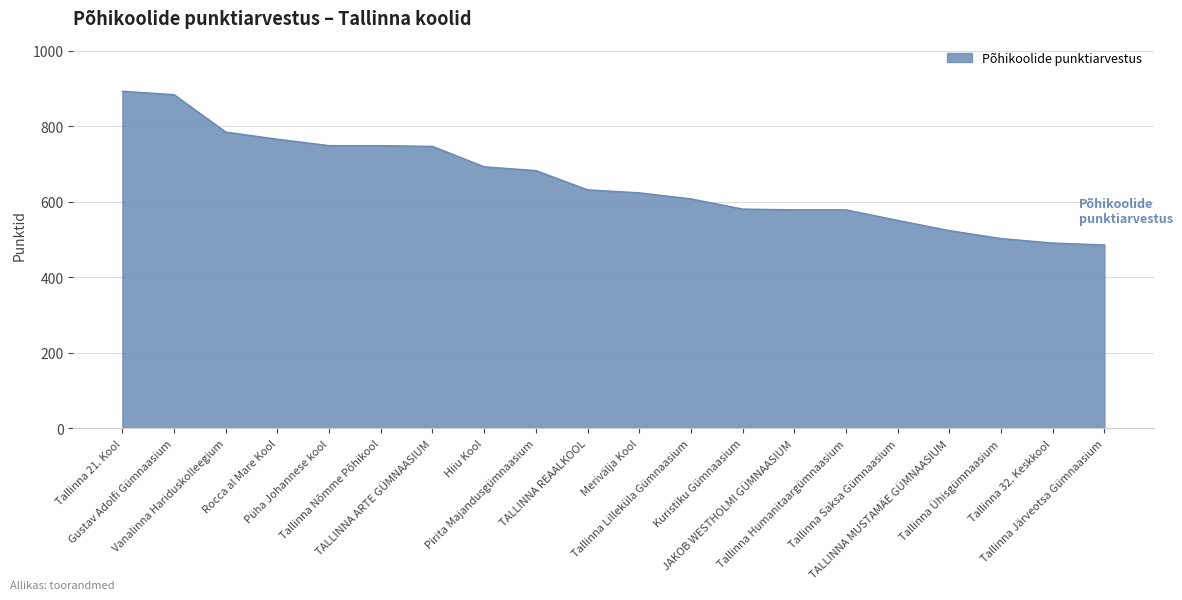

What is the minimum value shown in the chart?

486